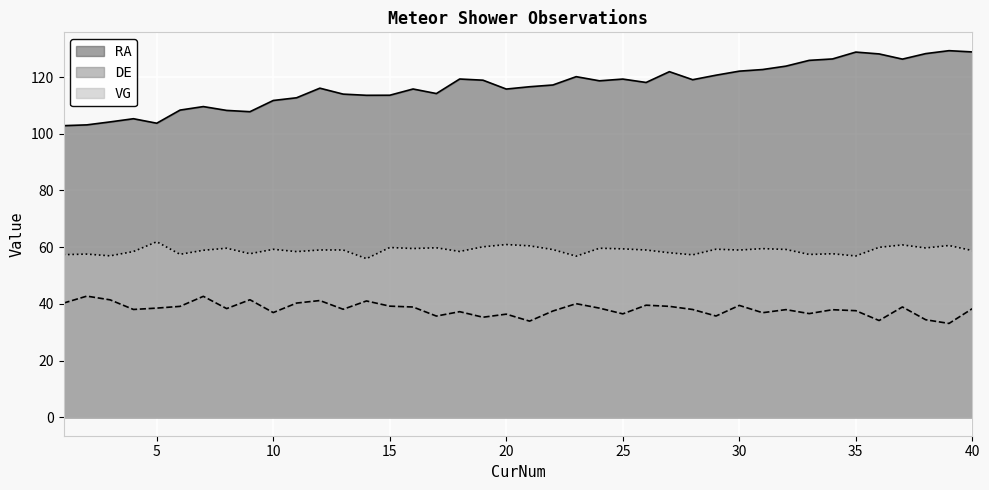

How many values in the VG series exceed 59?

23